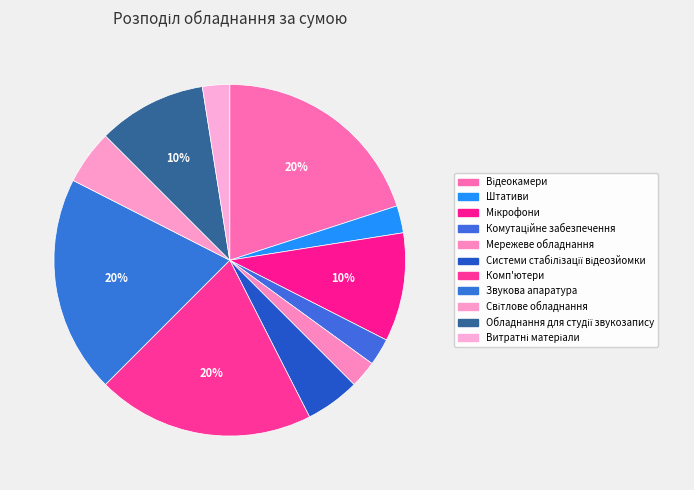

Rank the categories by value from highest to lowest.

Відеокамери, Комп'ютери, Звукова апаратура, Мікрофони, Обладнання для студії звукозапису, Системи стабілізації відеозйомки, Світлове обладнання, Штативи, Комутаційне забезпечення, Мережеве обладнання, Витратні матеріали